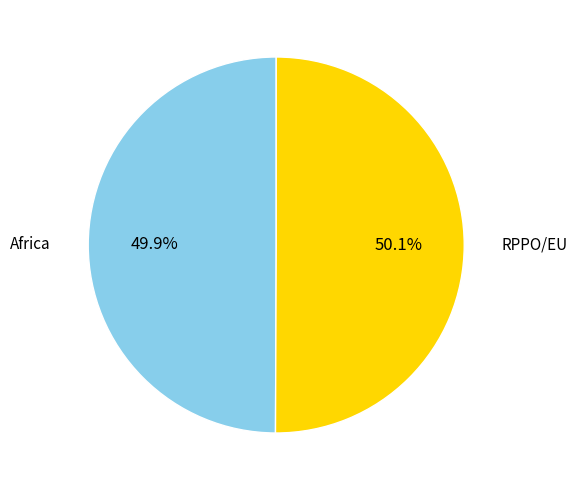

The RPPO/EU slice represents 50% of the pie. True or false?

True